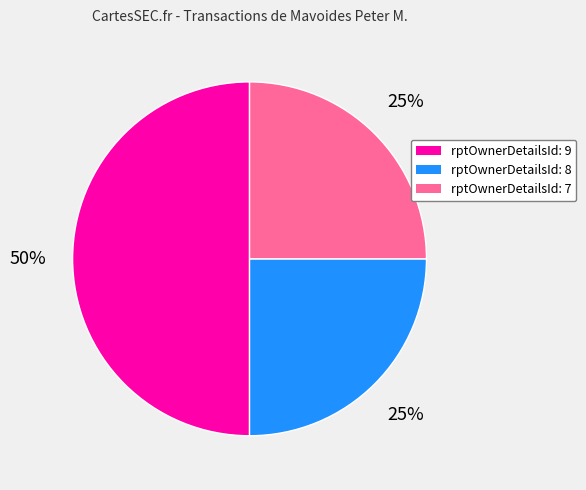

To the nearest percent, what is the difference between the largest and smallest slice percentages?

25%